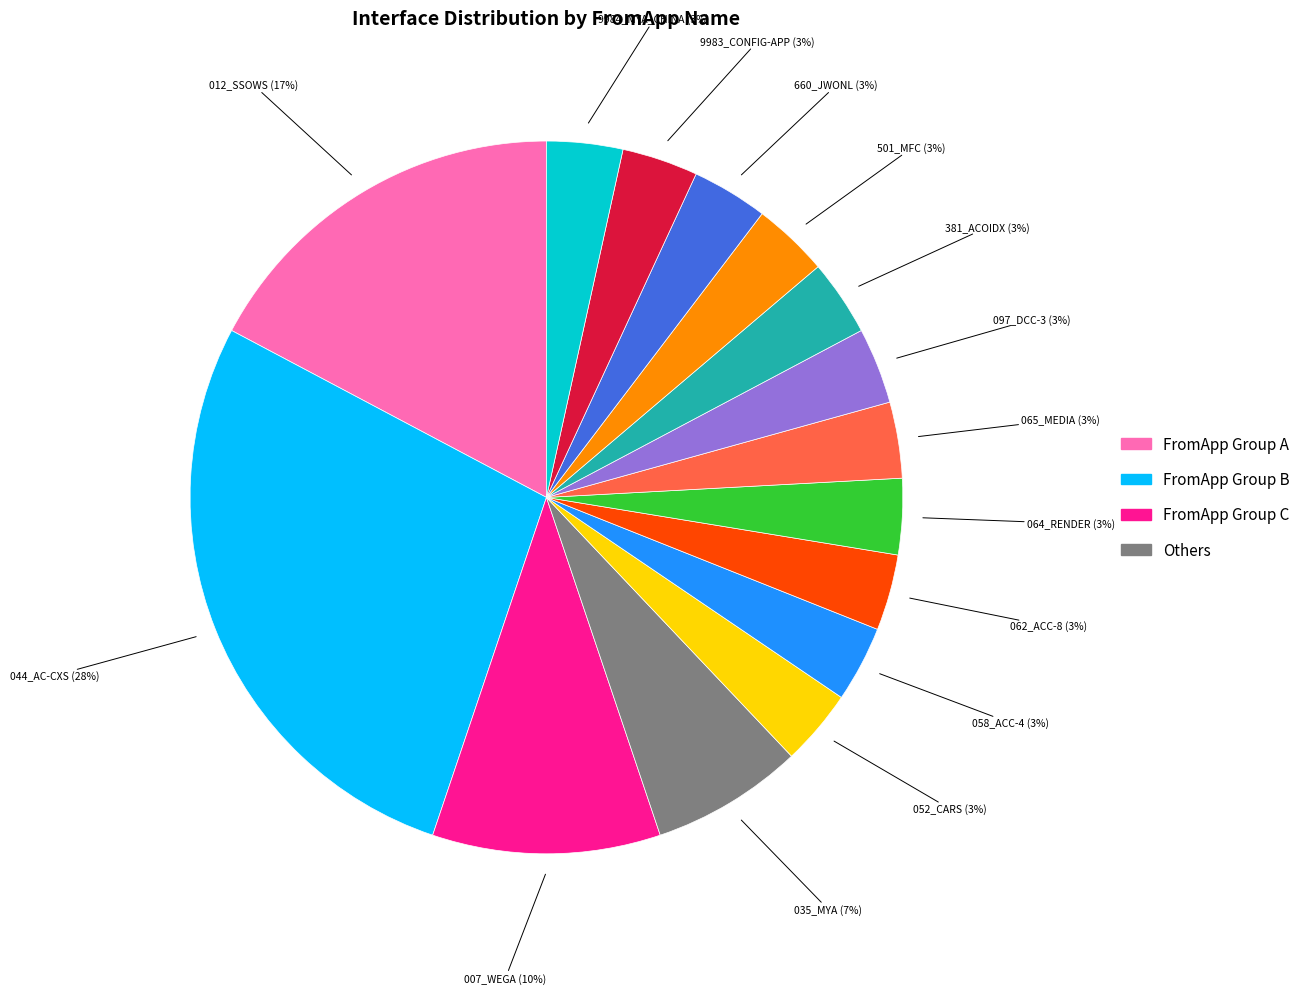

How many slices are in this pie chart?

15